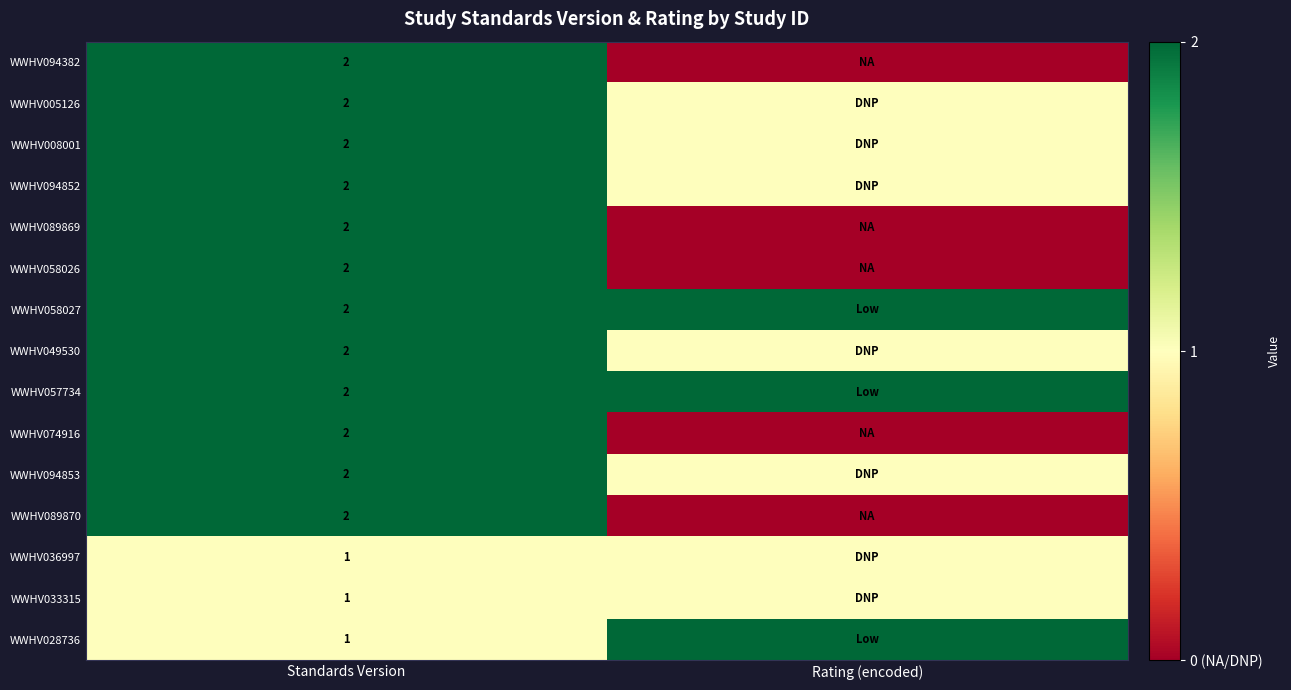

Is it true that WWHV058026 equals 4 at Standards Version?

False